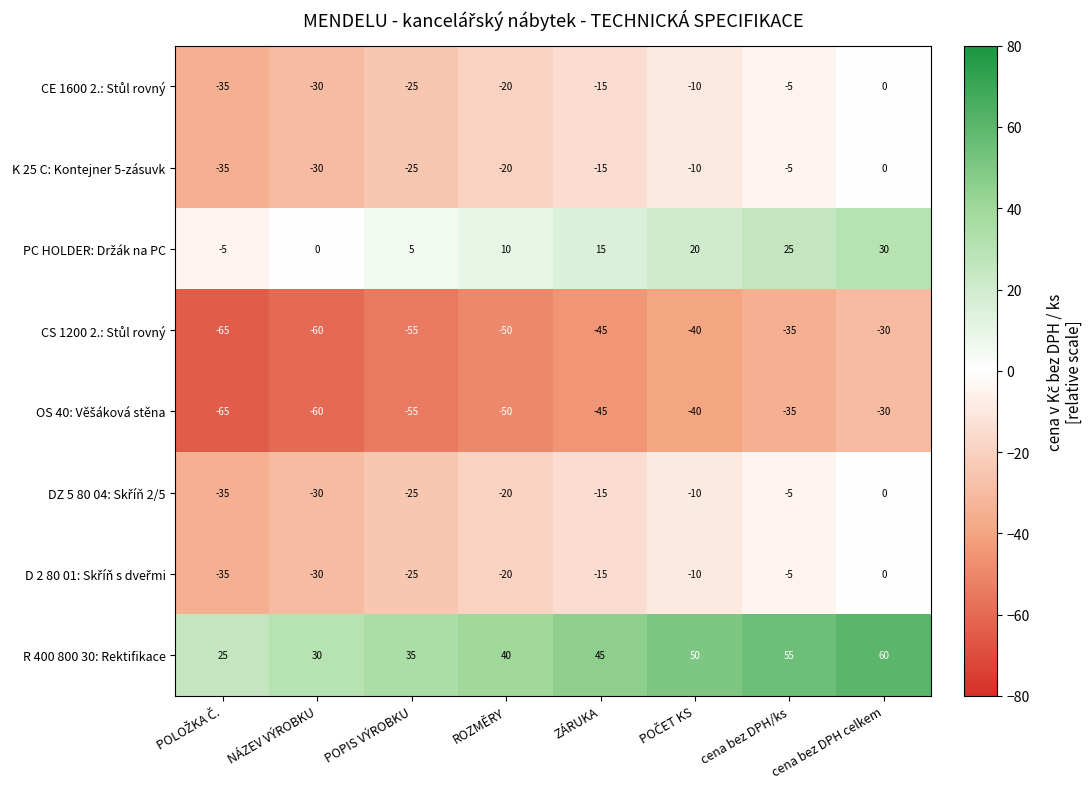

What is the sum of the K 25 C: Kontejner 5-zásuvk values at POPIS VÝROBKU and NÁZEV VÝROBKU?

-55